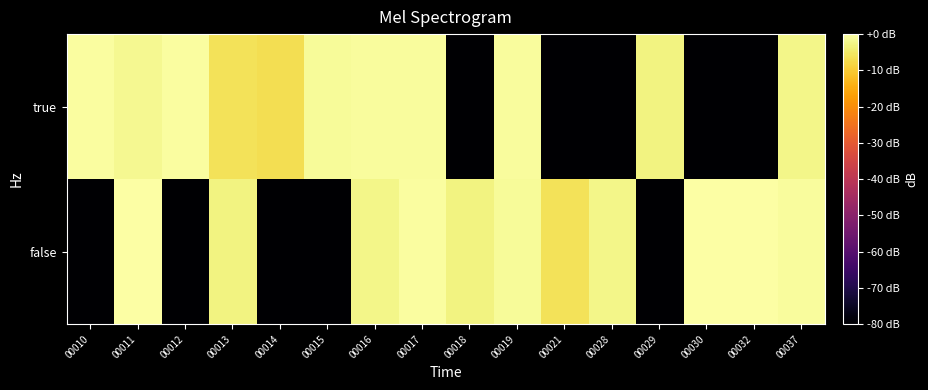

Which series has the largest range (max minus min)?

false